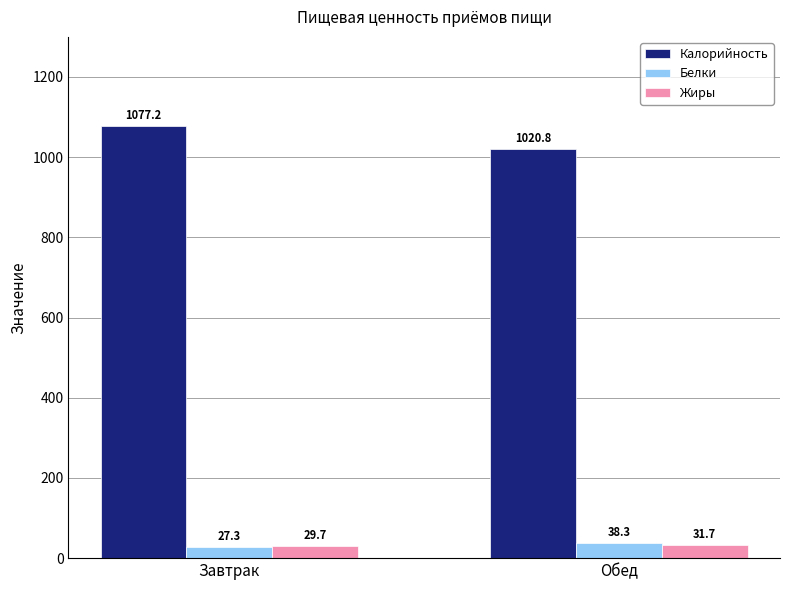

Which series has the largest total across all categories?

Калорийность